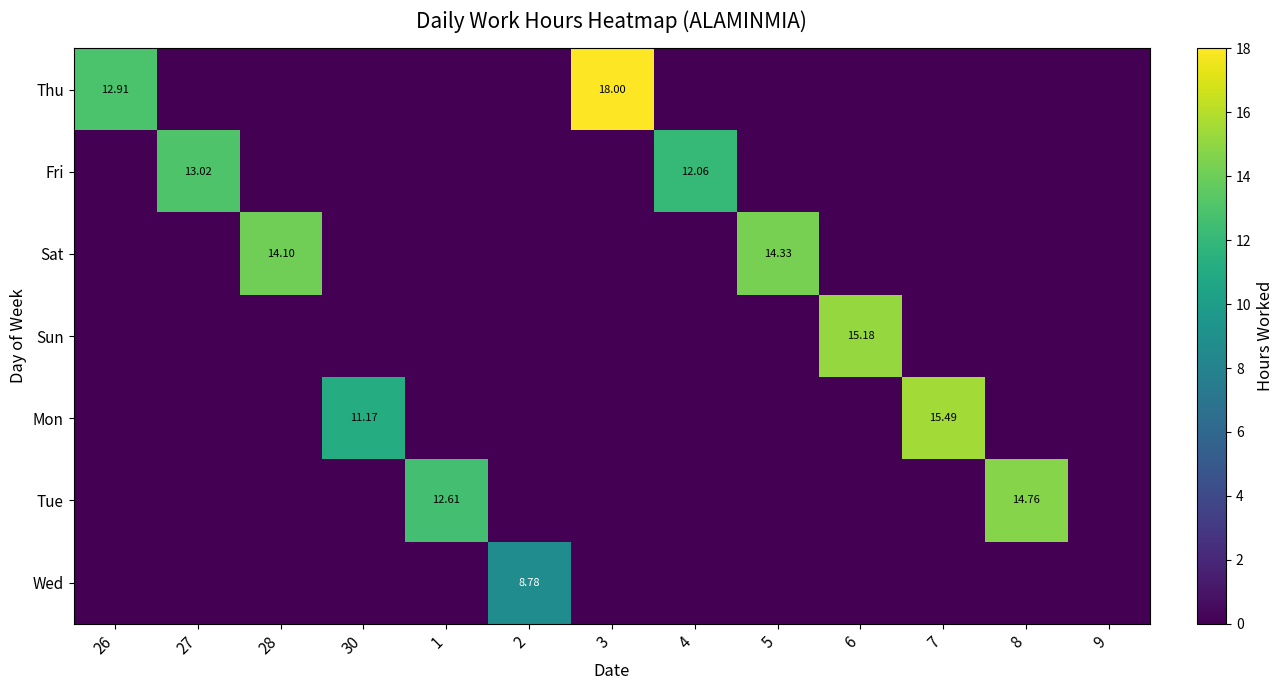

True or false: Fri has a value of -5.4 at 28.

False